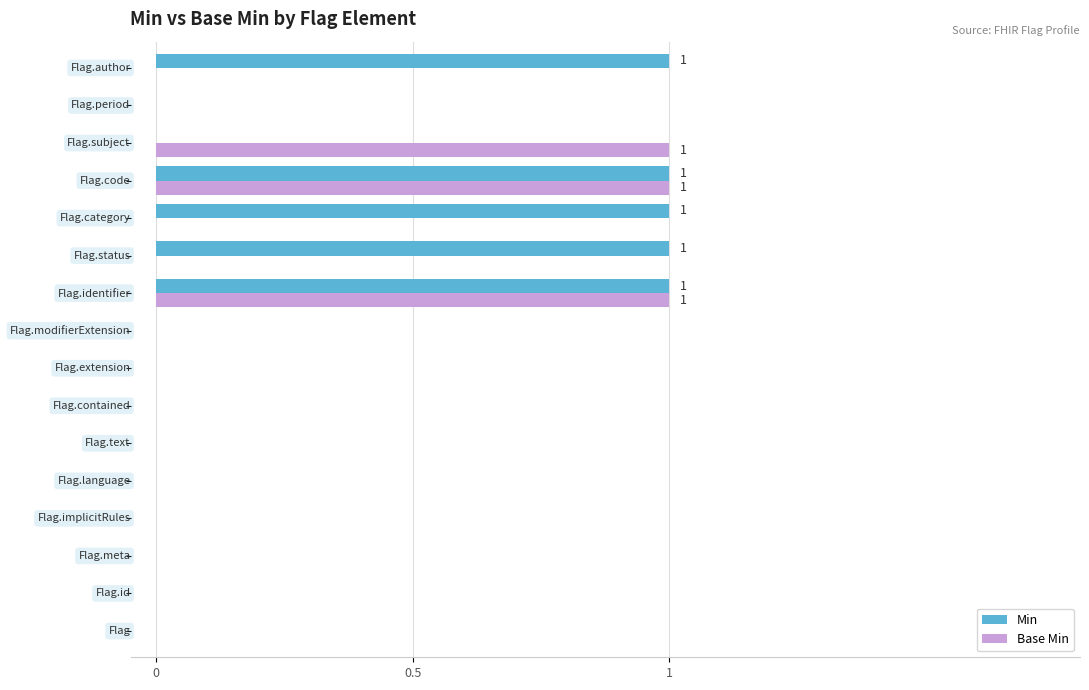

What is the sum of all Base Min values?

3